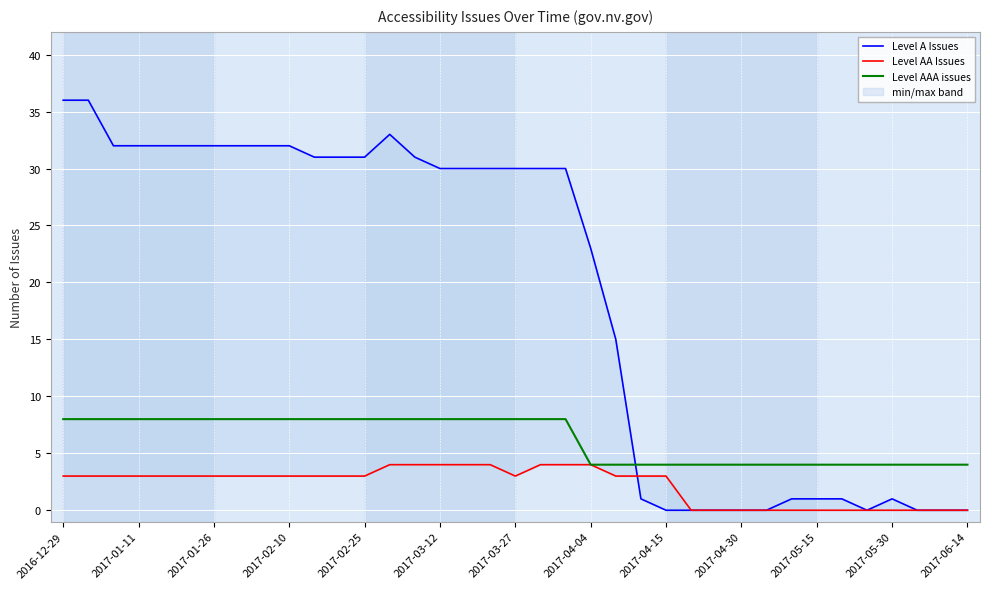

Is the value of Level AAA issues at 19 greater than the value of Level A Issues at 31?

Yes